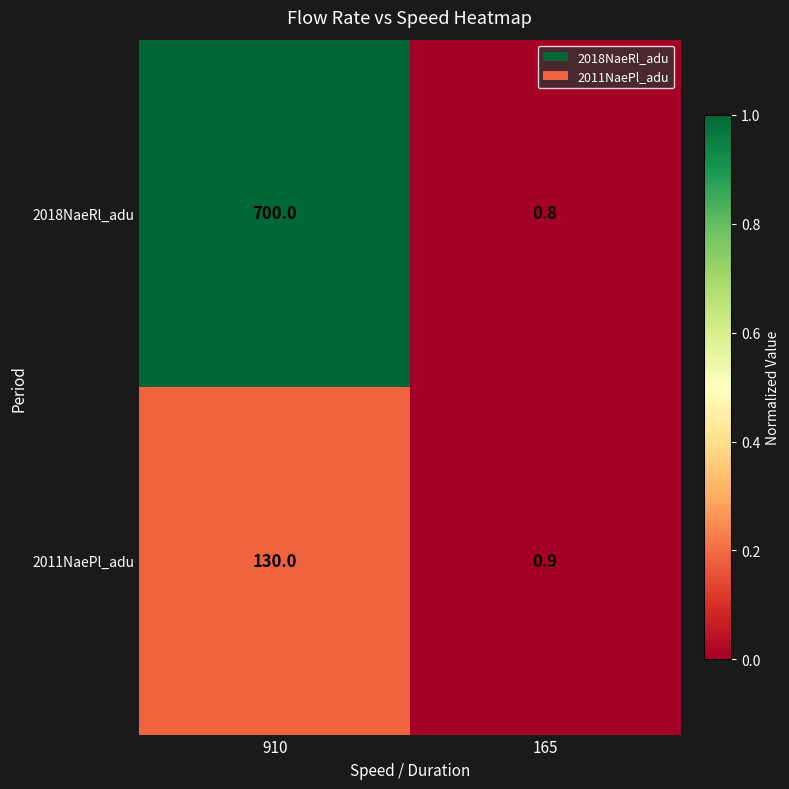

Count the number of data series in this chart.

2